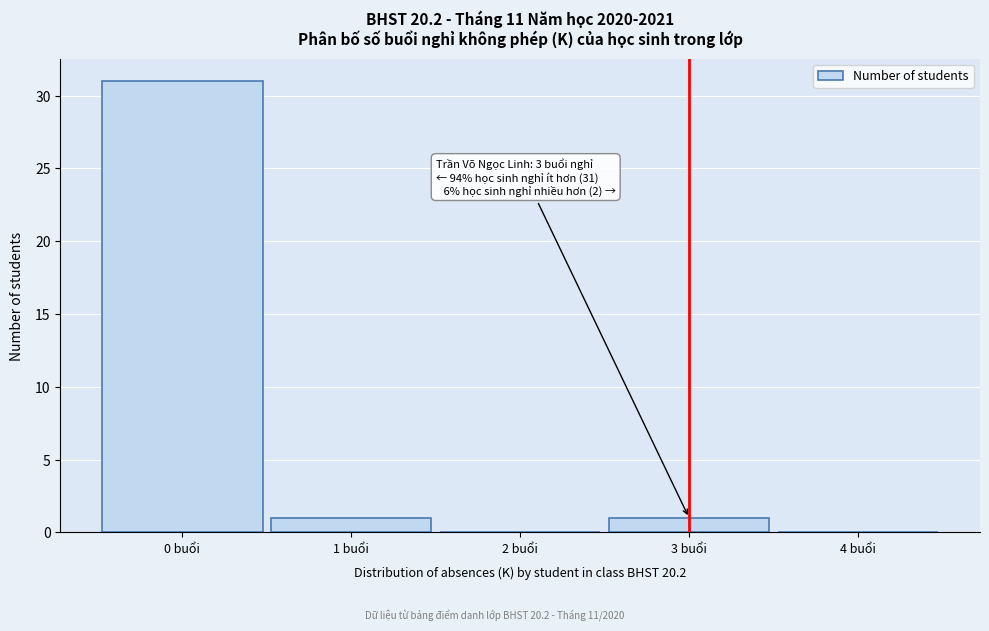

Which range on the x-axis has the tallest bar?

-0.5 to 0.5